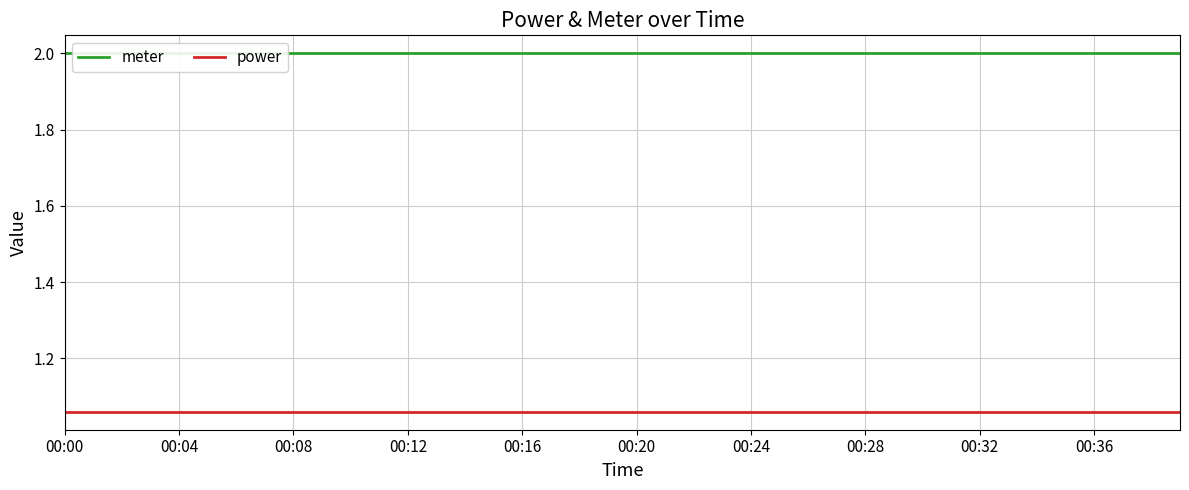

At which label does meter reach its peak?

00:00